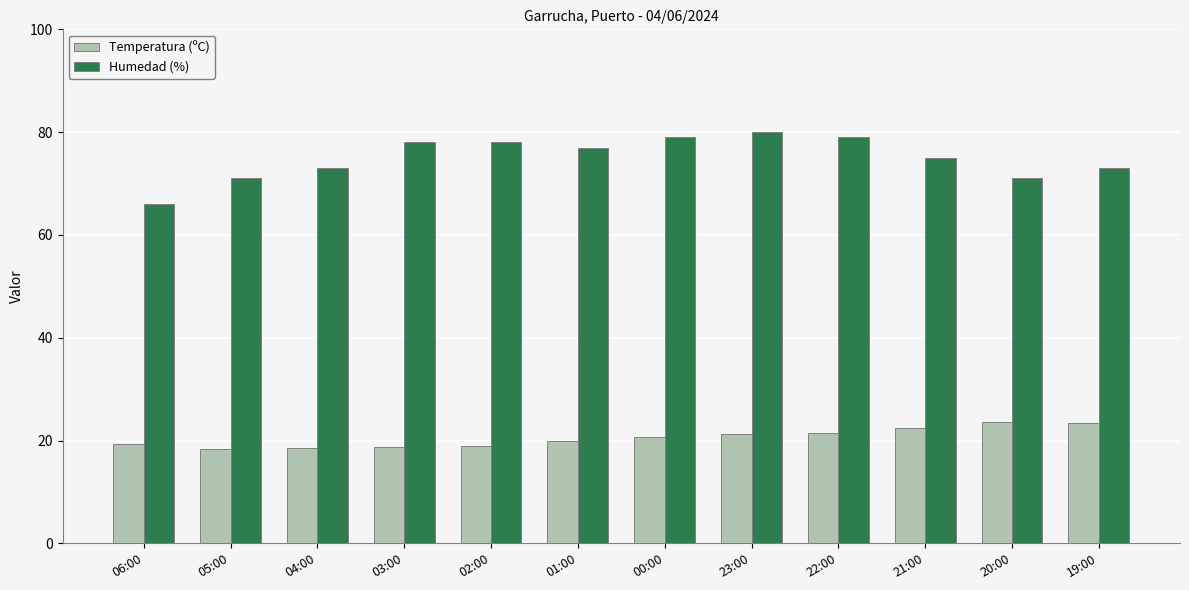

True or false: Temperatura (ºC) has a value of 5.8 at 19:00.

False